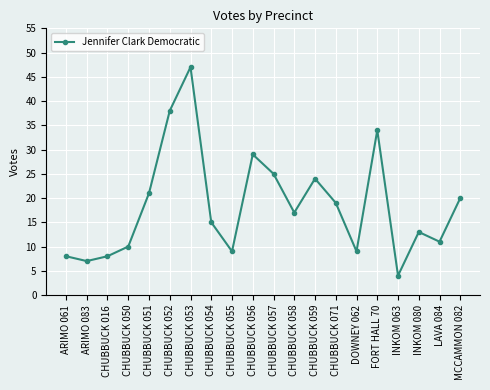

What is the change in value from CHUBBUCK 050 to MCCAMMON 082?

+10